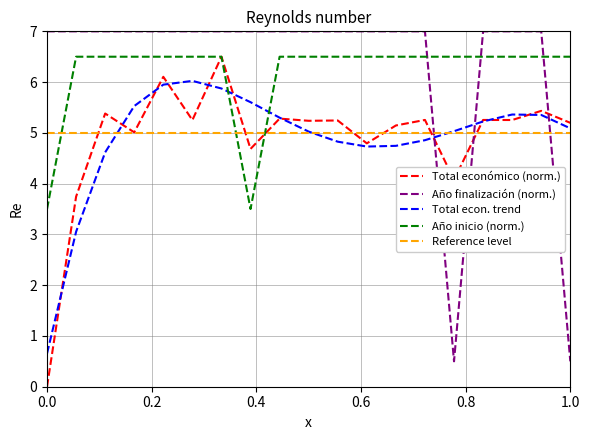

Does the chart have visible grid lines?

Yes